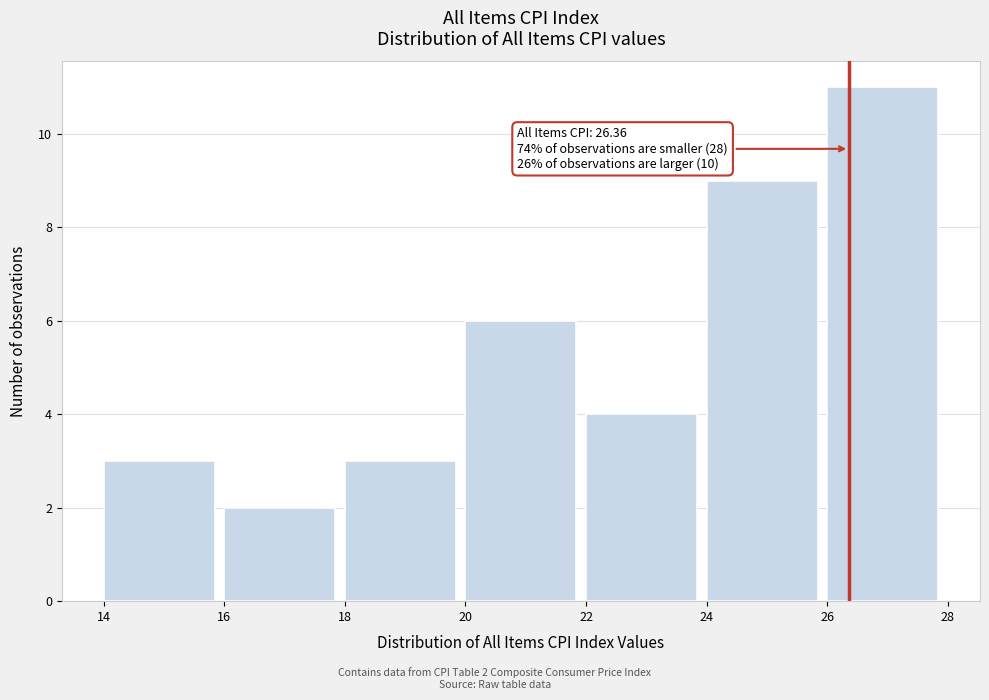

Over which range of the x-axis is the bar tallest?

26 to 28